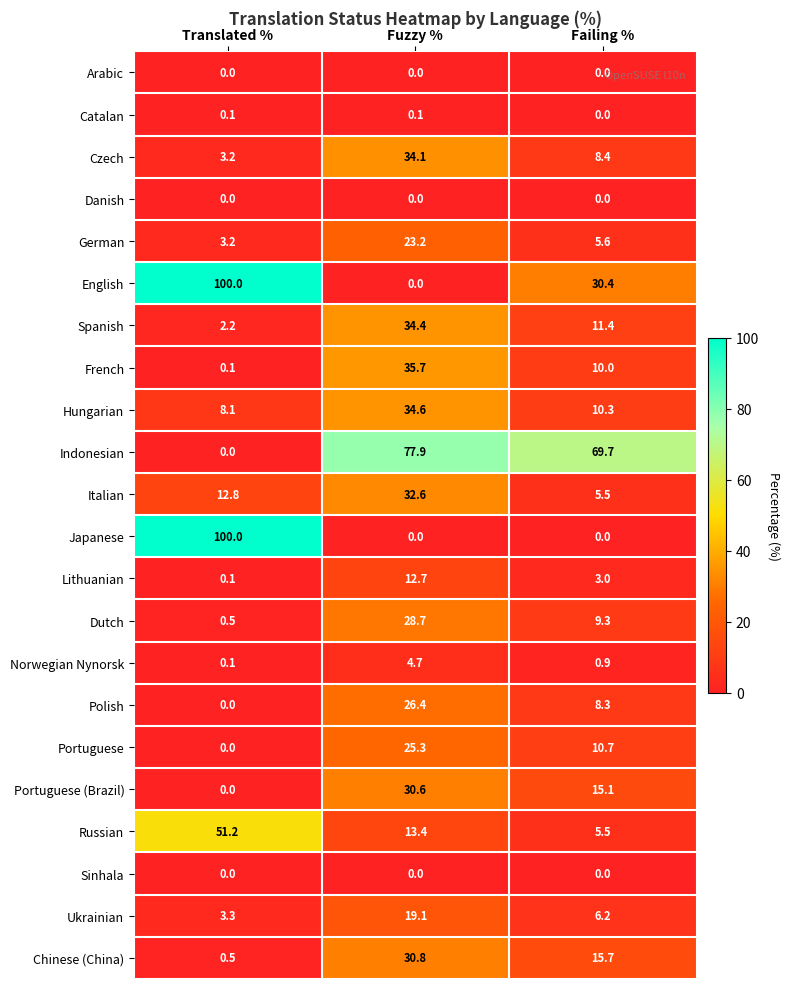

Read the Spanish value at Failing %.

11.4